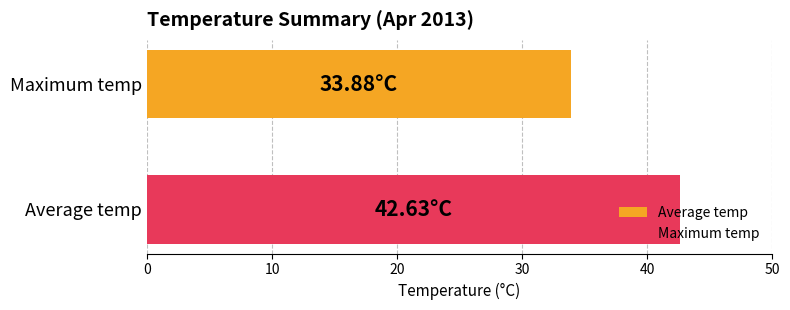

Which series has the largest range (max minus min)?

Average temp